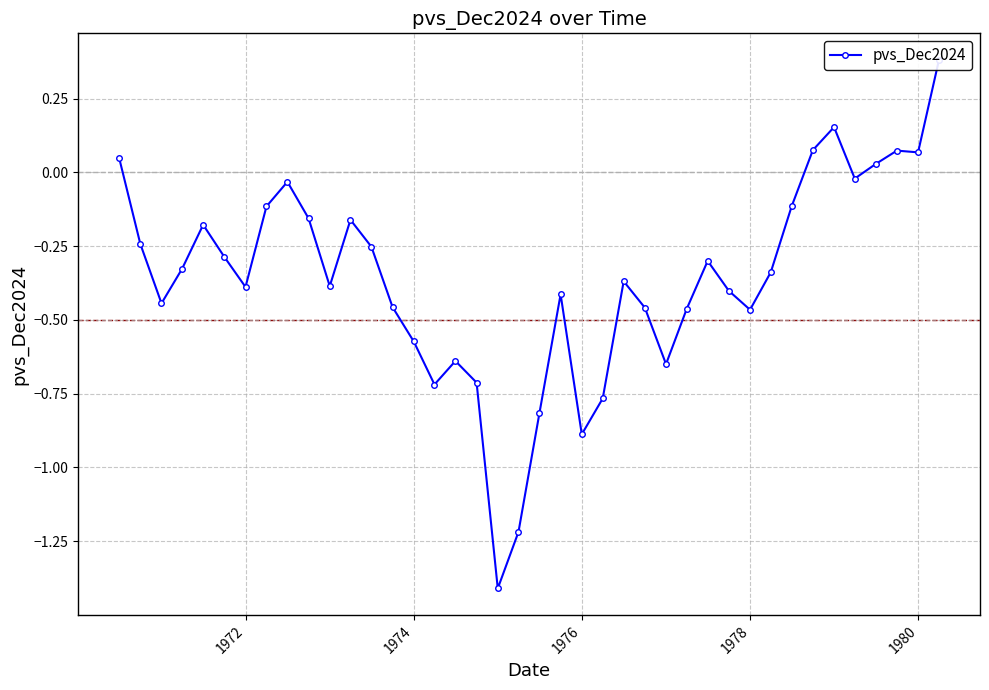

True or false: the data shows -0.7 at 19.

False